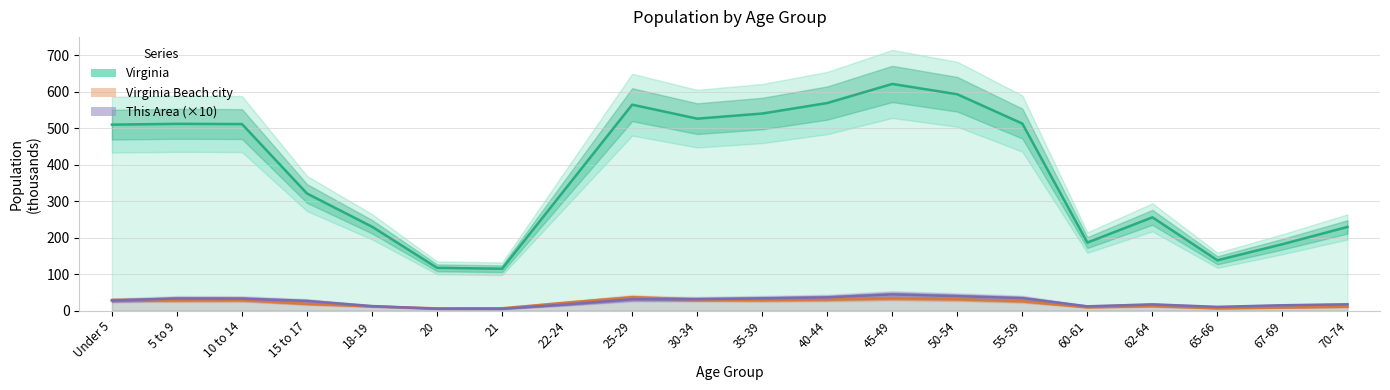

How many interior local peaks does the Virginia series have?

4